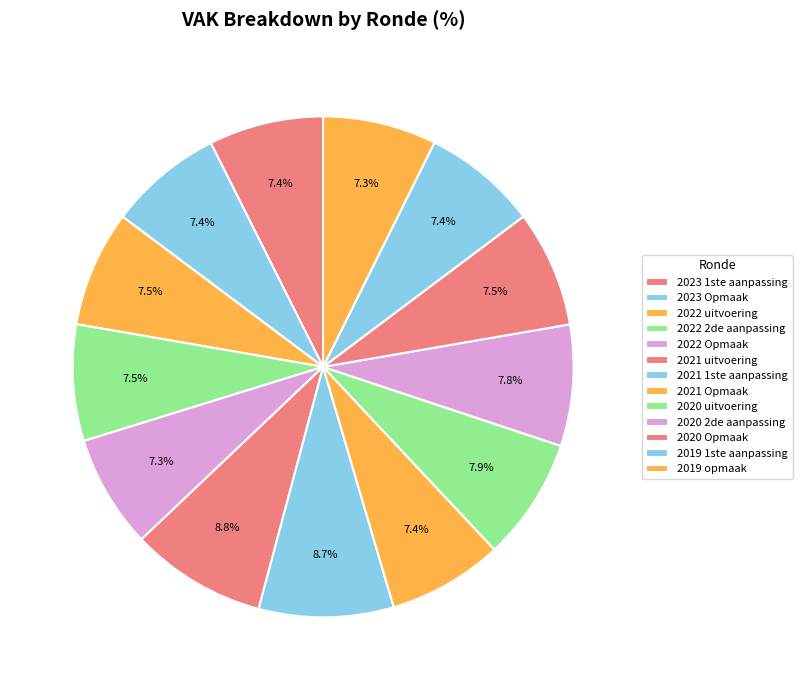

To the nearest percent, what is the difference between the largest and smallest slice percentages?

1%